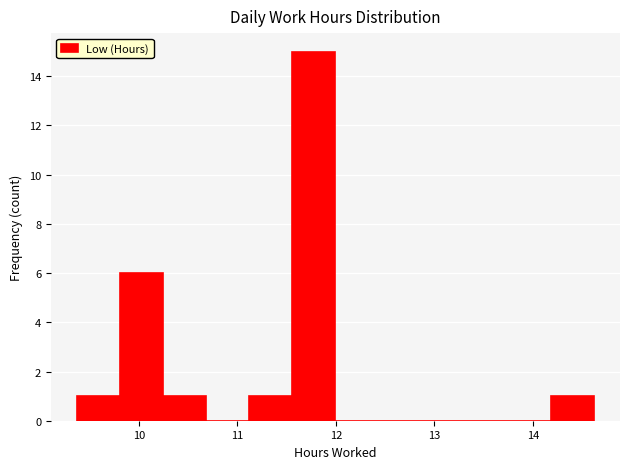

Reading left to right, list every bar in this chart as the range it spans on the x-axis followed by its height. Neither the bar edges nor the heights are printed on the chart, so give them approximately, as read against the axes.

9.4 to 9.8: 1
9.8 to 10.2: 6
10.2 to 10.7: 1
10.7 to 11.1: 0
11.1 to 11.6: 1
11.6 to 12.0: 15
12.0 to 12.4: 0
12.4 to 12.9: 0
12.9 to 13.3: 0
13.3 to 13.7: 0
13.7 to 14.2: 0
14.2 to 14.6: 1